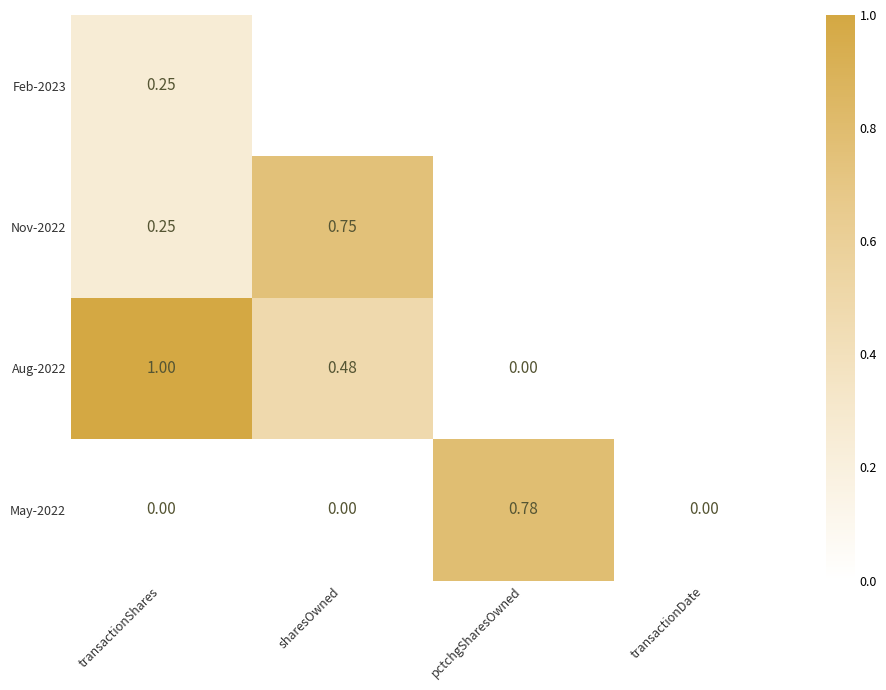

Which series changed the most between transactionShares and transactionDate?

May-2022